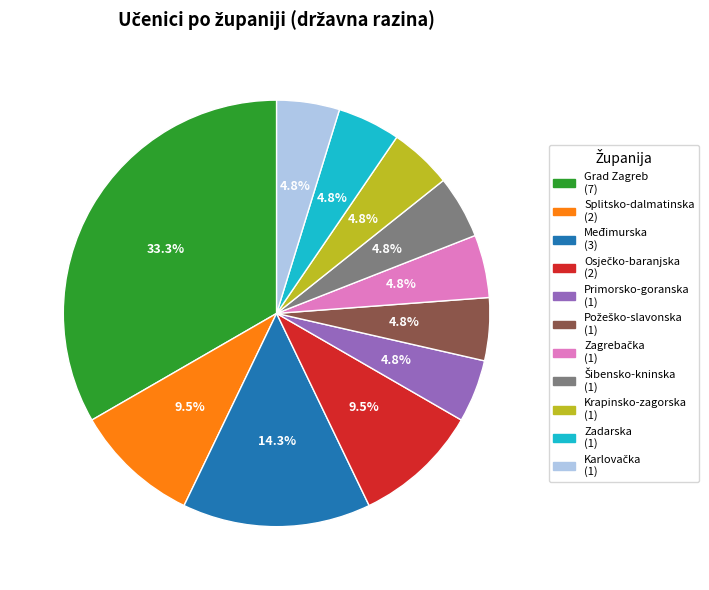

Does Primorsko-goranska (1) represent more than half of the total?

No